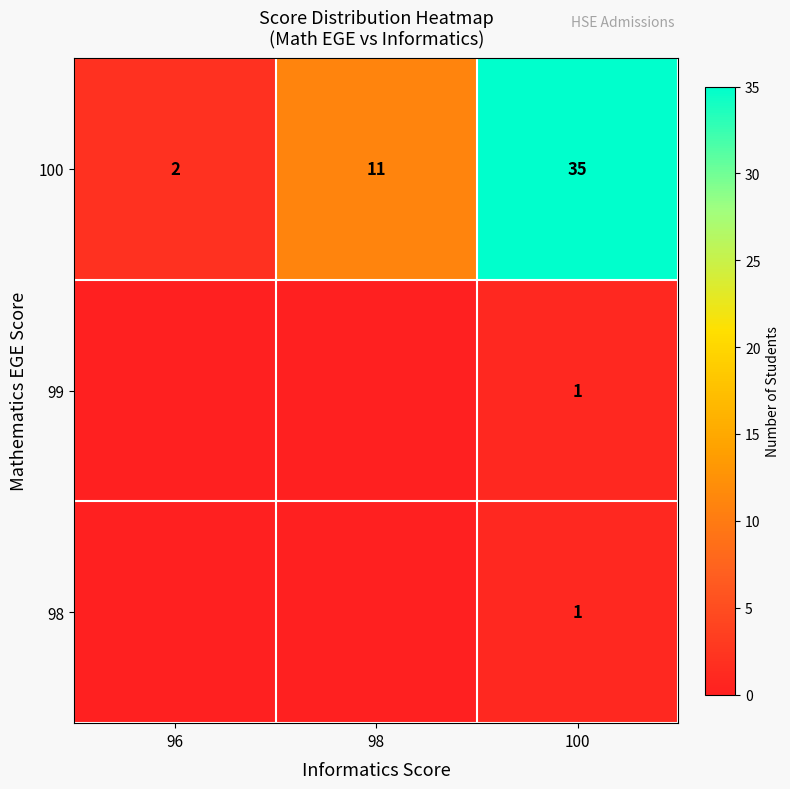

What is the maximum value for 100?

35